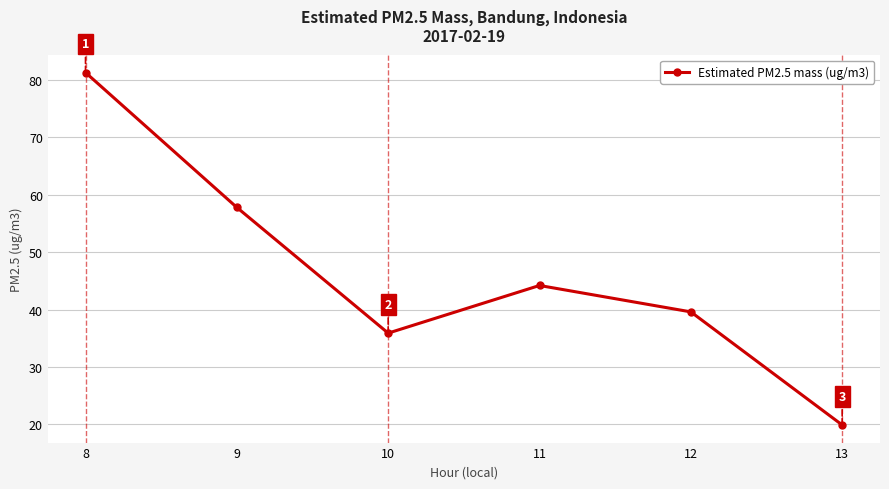

Count the number of categories in the chart.

6